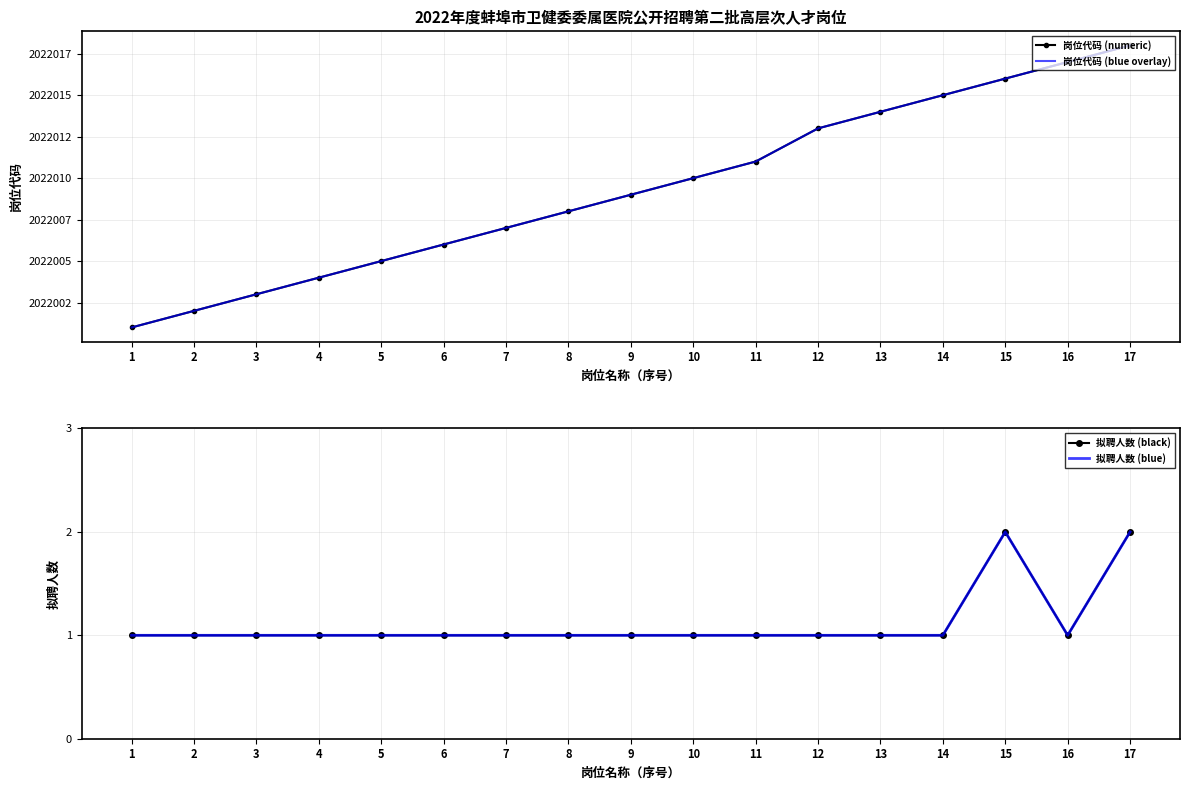

How many data points does each series have?

17